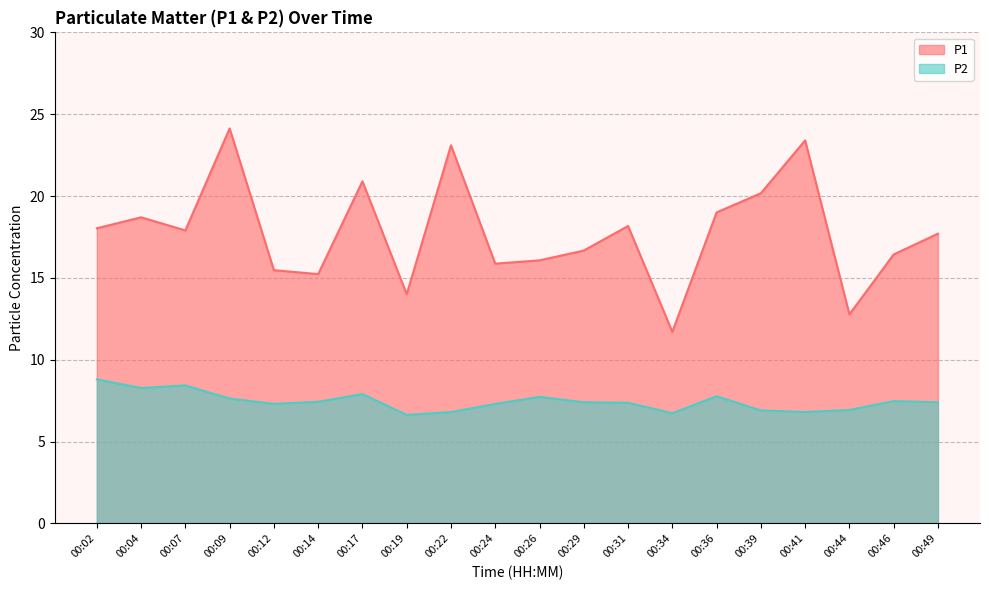

What is the approximate value of P1 at 00:31?

18.2